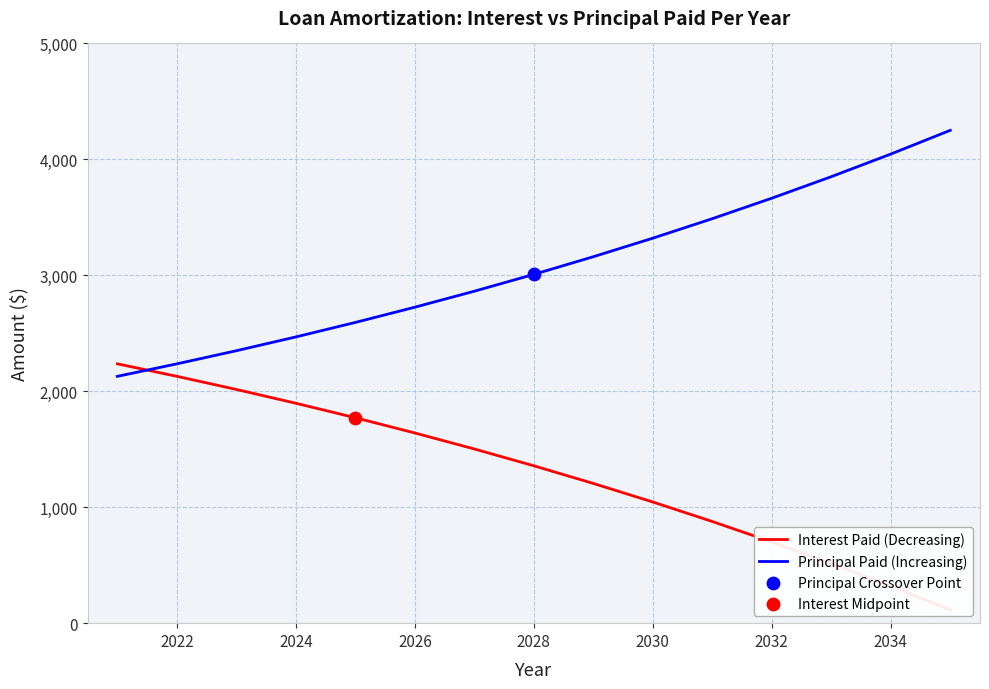

Which series reaches the minimum Y coordinate?

Interest Paid (Decreasing)